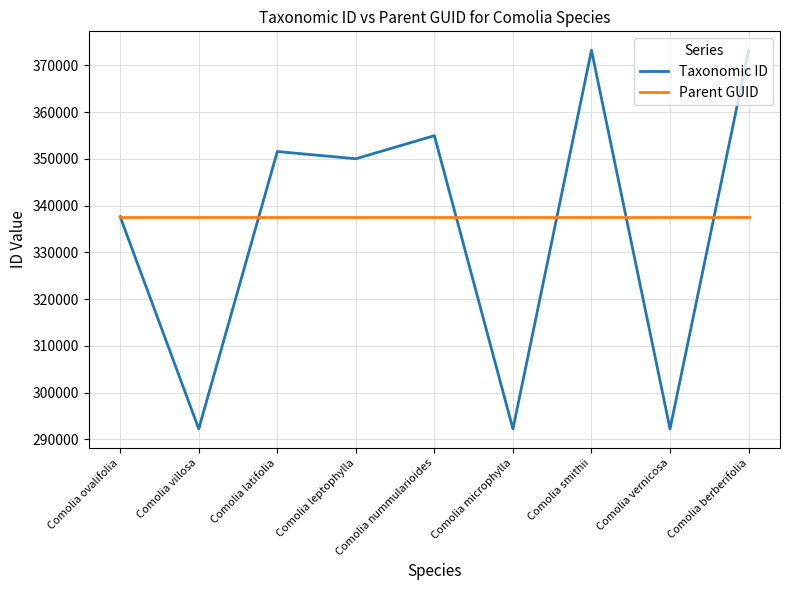

Rank the series at Comolia vernicosa from lowest to highest value.

Taxonomic ID, Parent GUID